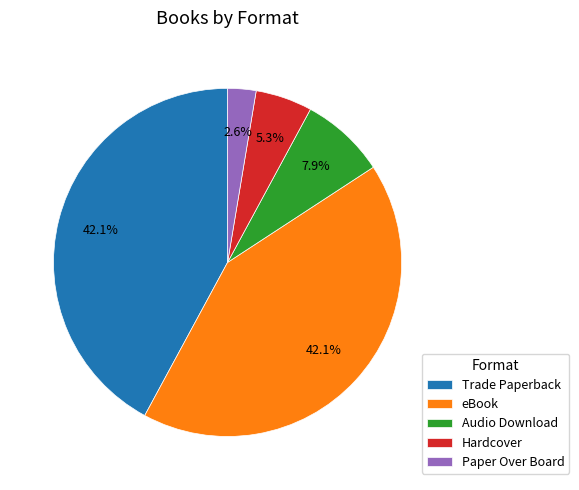

Does Paper Over Board represent more than half of the total?

No